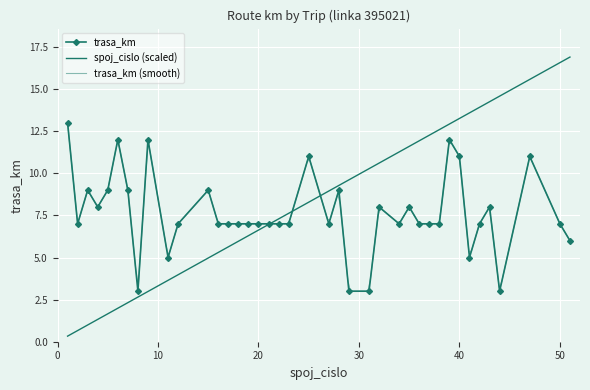

Reading left to right, extract all data points from this chart.

spoj_cislo: 0.3	0.7	1.0	1.3	1.7	2.0	2.3	2.7	3.0	3.6	4.0	5.0	5.3	5.6	6.0	6.3	6.6	7.0	7.3	7.6	8.3	8.9	9.3	9.6	10.3	10.6	11.3	11.6	11.9	12.3	12.6	12.9	13.3	13.6	13.9	14.2	14.6	15.6	16.6	16.9
trasa_km: 13.0	7.0	9.0	8.0	9.0	12.0	9.0	3.0	12.0	5.0	7.0	9.0	7.0	7.0	7.0	7.0	7.0	7.0	7.0	7.0	11.0	7.0	9.0	3.0	3.0	8.0	7.0	8.0	7.0	7.0	7.0	12.0	11.0	5.0	7.0	8.0	3.0	11.0	7.0	6.0